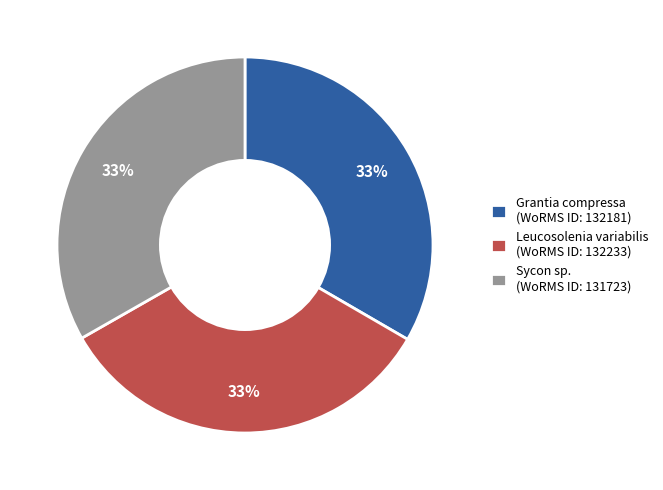

Approximately how many times larger is the value at Leucosolenia variabilis (WoRMS ID: 132233) compared to Grantia compressa (WoRMS ID: 132181)?

1.0